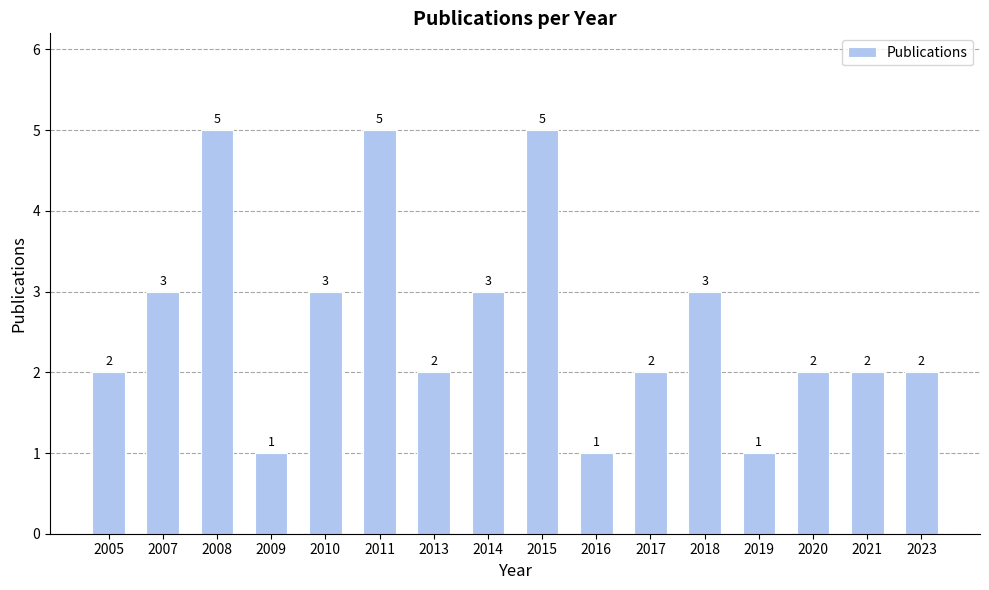

What is the difference between the maximum and minimum values?

4